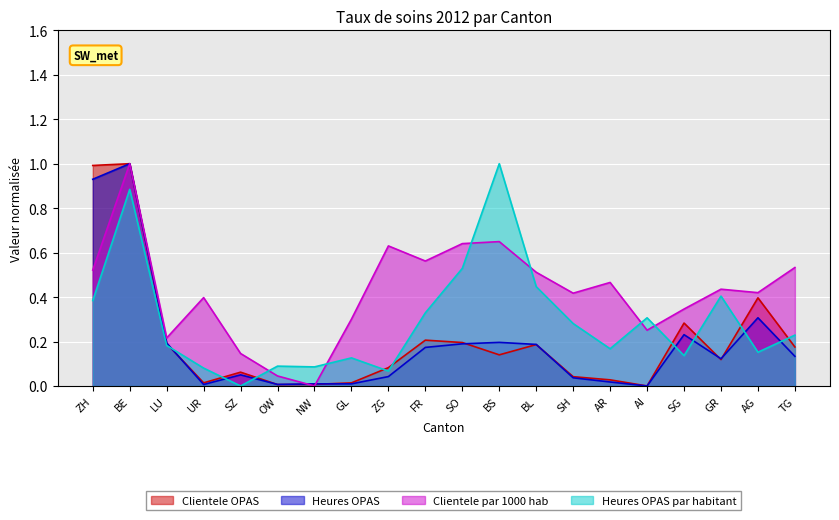

At which category is the sum across all series the highest?

BE